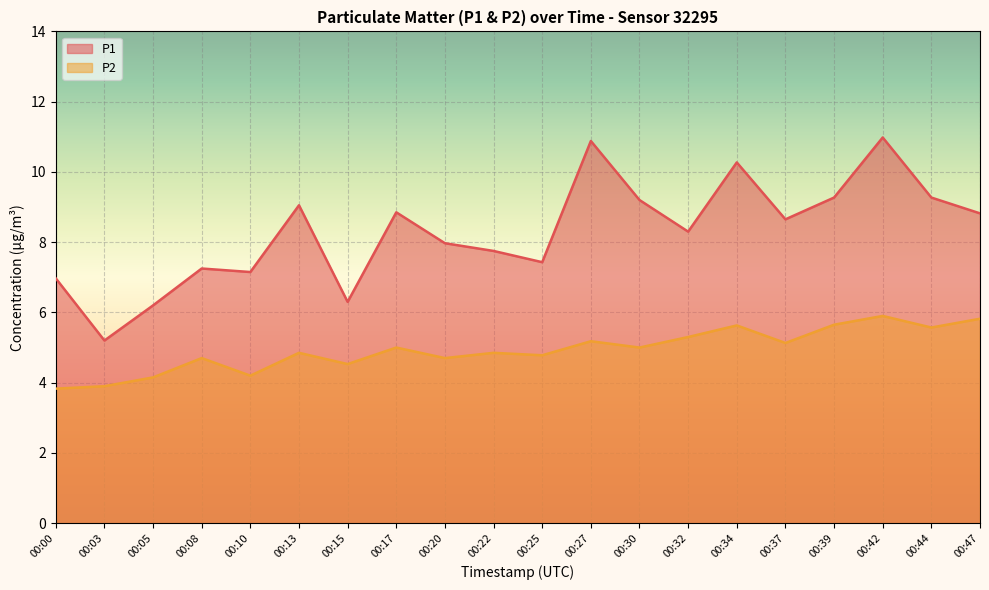

What is the smallest value displayed?

3.8